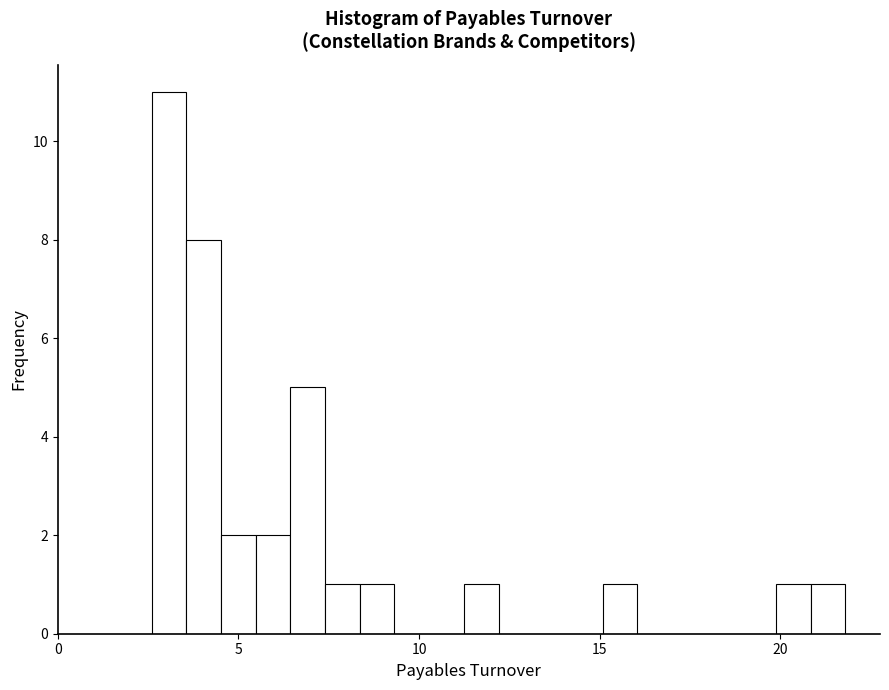

Read against the x-axis, roughly where is the centre of the tallest bar?

3.0